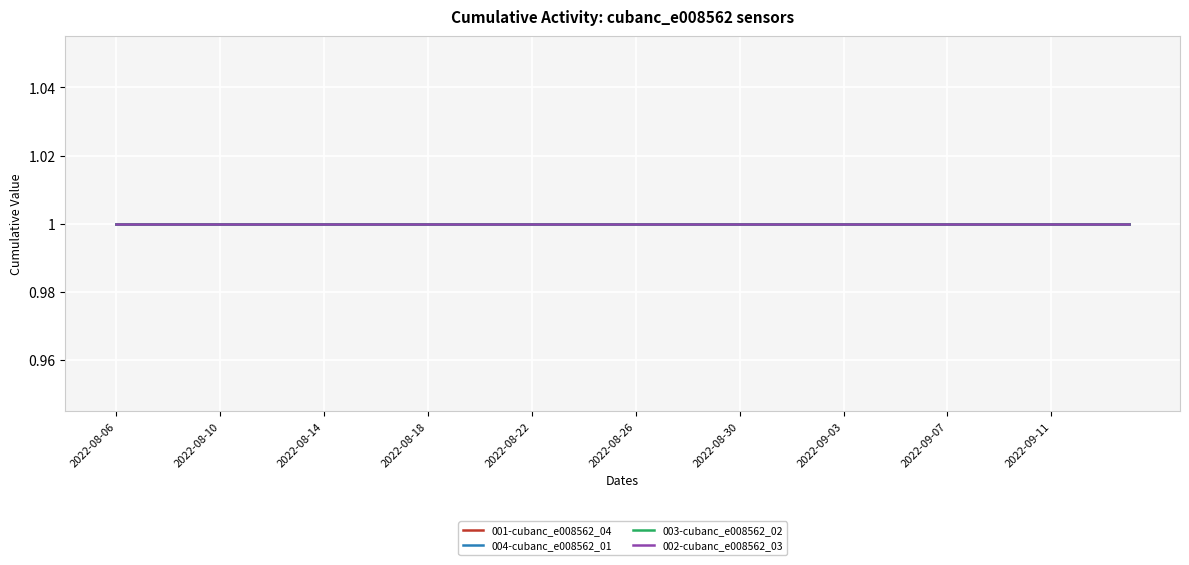

True or false: 002-cubanc_e008562_03 and 003-cubanc_e008562_02 cross at least once.

False